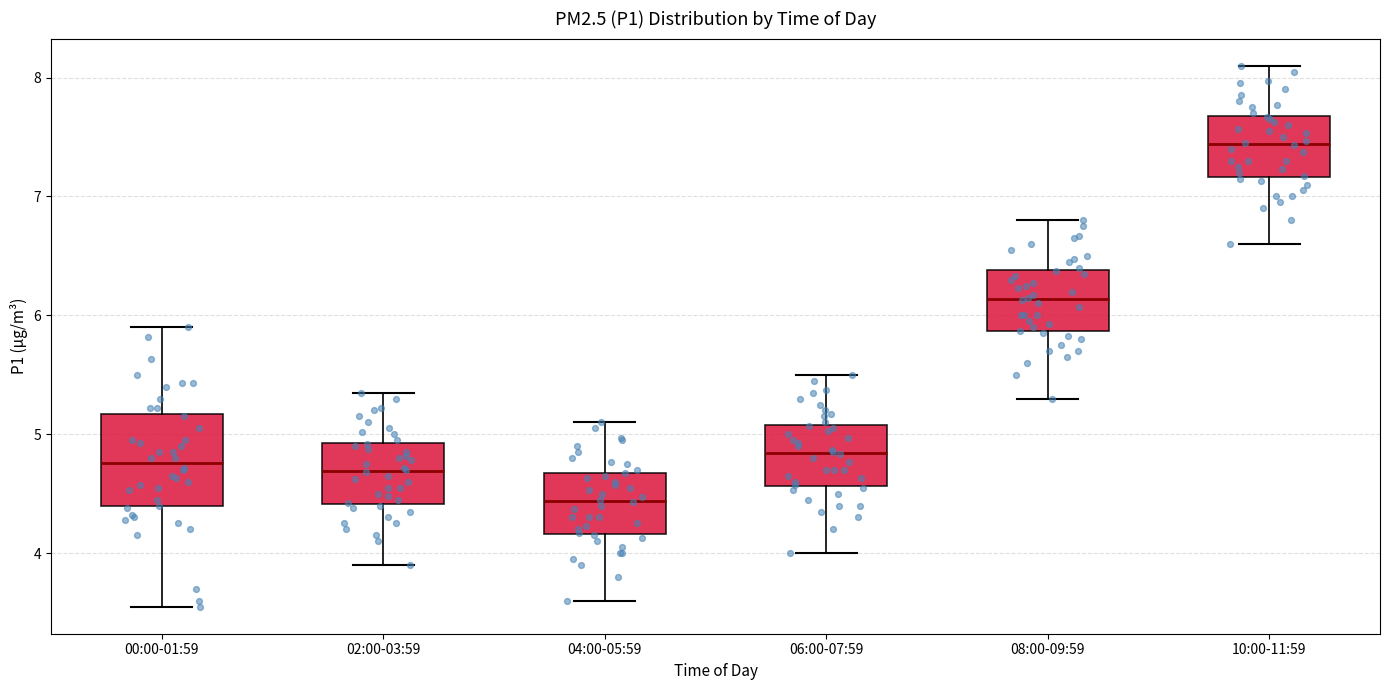

Which box's median line is the highest?

10:00-11:59